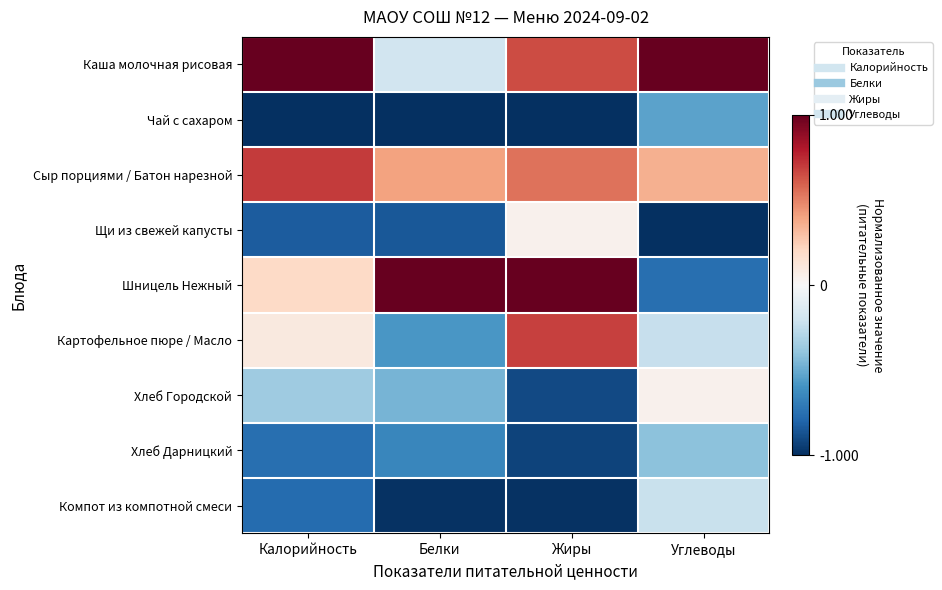

Reading left to right, extract all data points from this chart.

Каша молочная рисовая: Калорийность=1.0	Белки=-0.2	Жиры=0.7	Углеводы=1.0
Чай с сахаром: Калорийность=-1.0	Белки=-1.0	Жиры=-1.0	Углеводы=-0.5
Сыр порциями / Батон нарезной: Калорийность=0.7	Белки=0.4	Жиры=0.5	Углеводы=0.4
Щи из свежей капусты: Калорийность=-0.8	Белки=-0.8	Жиры=0.0	Углеводы=-1.0
Шницель Нежный: Калорийность=0.2	Белки=1.0	Жиры=1.0	Углеводы=-0.8
Картофельное пюре / Масло: Калорийность=0.1	Белки=-0.6	Жиры=0.7	Углеводы=-0.2
Хлеб Городской: Калорийность=-0.4	Белки=-0.5	Жиры=-0.9	Углеводы=0.0
Хлеб Дарницкий: Калорийность=-0.8	Белки=-0.7	Жиры=-0.9	Углеводы=-0.4
Компот из компотной смеси: Калорийность=-0.8	Белки=-1.0	Жиры=-1.0	Углеводы=-0.2